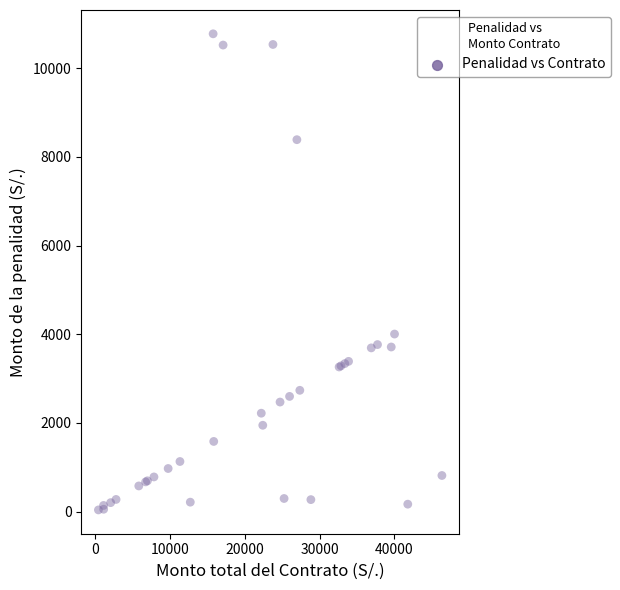

What Y value in the scatter plot is closest to 5406?

4004.5